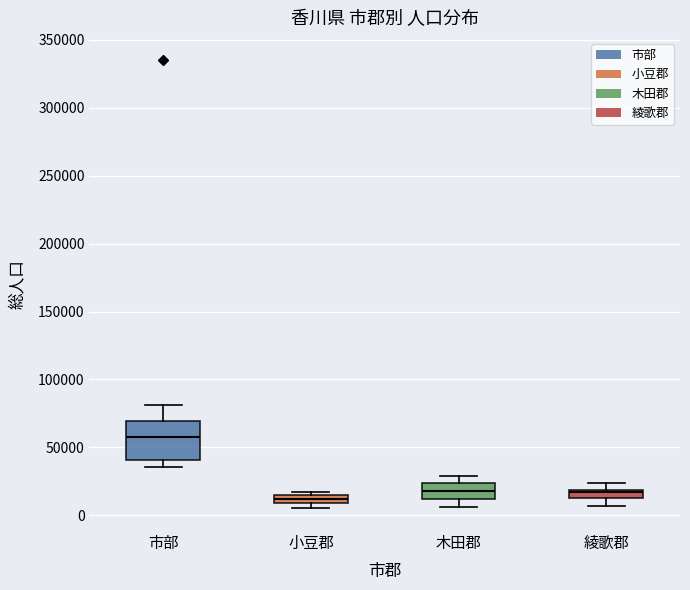

Comparing the boxes themselves (not the whiskers), which one is the tallest?

市部